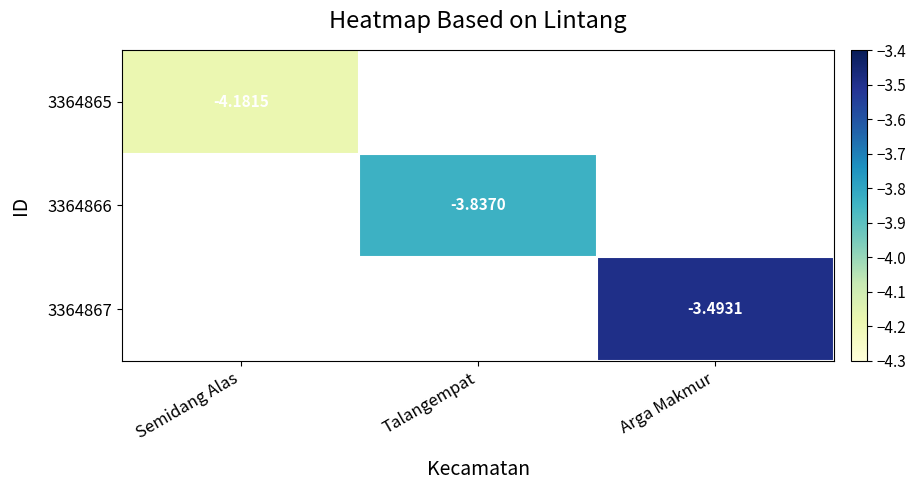

The 3364865 series shows -1.8 at Semidang Alas. True or false?

False